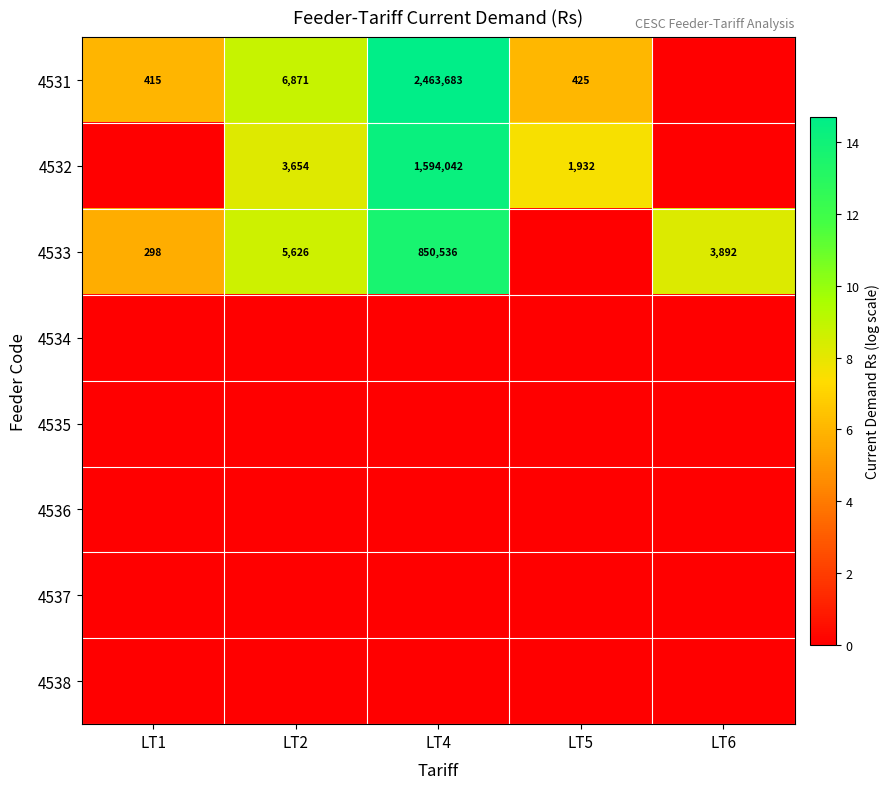

True or false: 4532 has a value of 621750 at LT4.

False